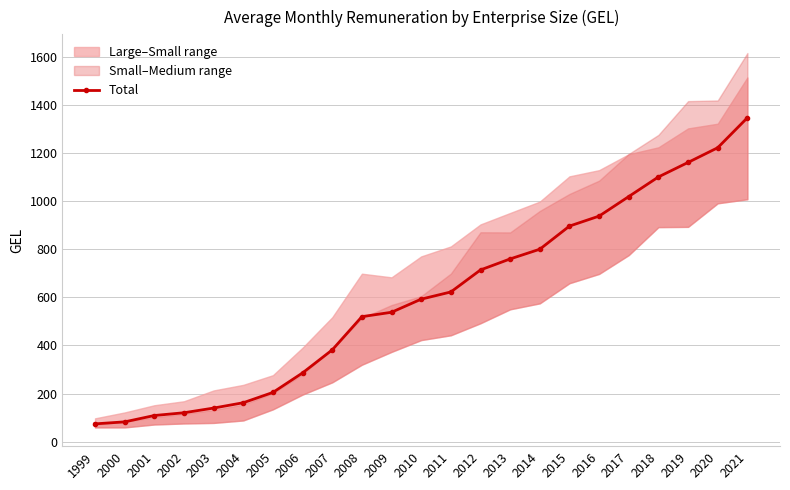

The chart shows a value of 577.7 at 2015. True or false?

False